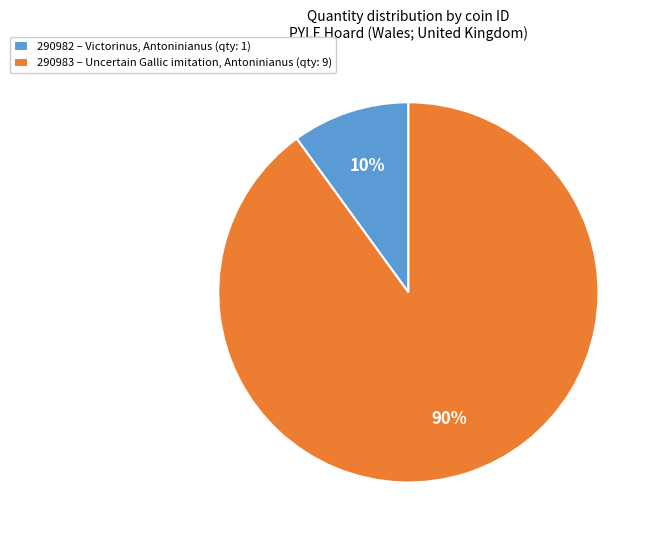

Rank the categories by value from highest to lowest.

290983 – Uncertain Gallic imitation, Antoninianus (qty: 9), 290982 – Victorinus, Antoninianus (qty: 1)